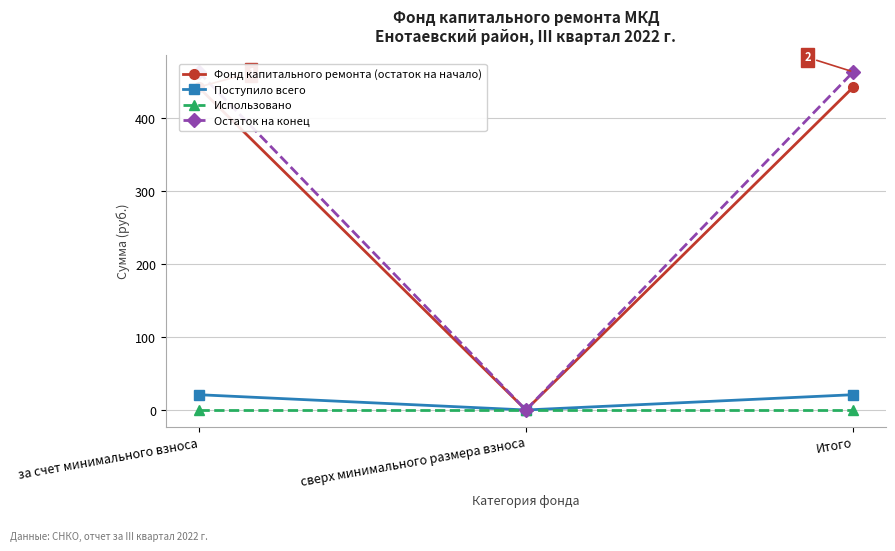

Count the number of data series in this chart.

4